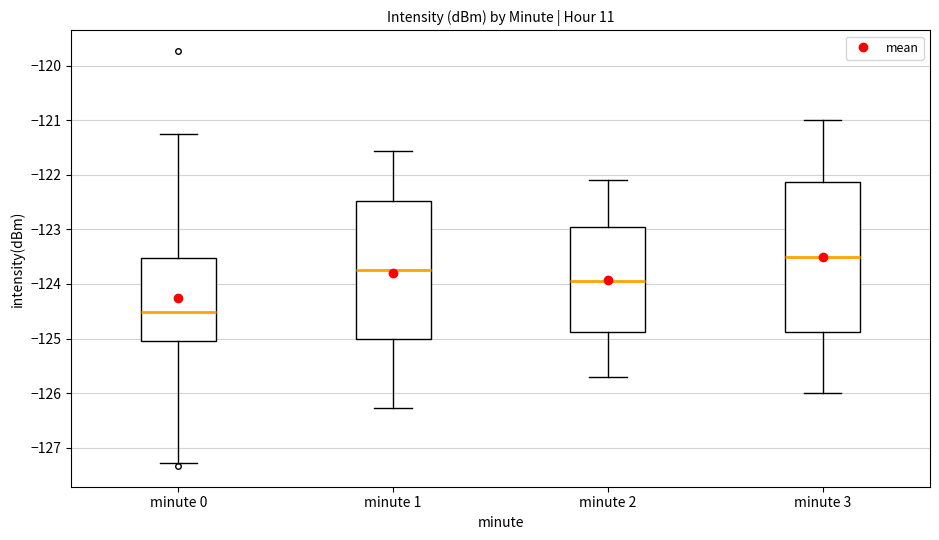

Where does the median line of the box for minute 1 sit on the y-axis? The values are not printed on the chart, so give them approximately, as read against the axis.

-123.7